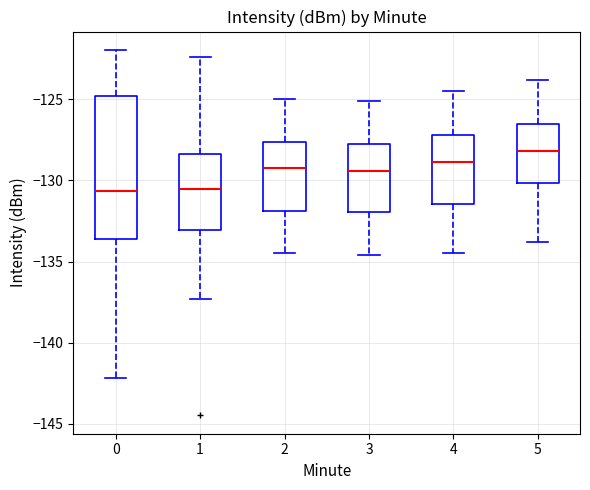

Where is the lower edge of the box at x = 3 on the y-axis? The values are not printed on the chart, so give them approximately, as read against the axis.

-132.0